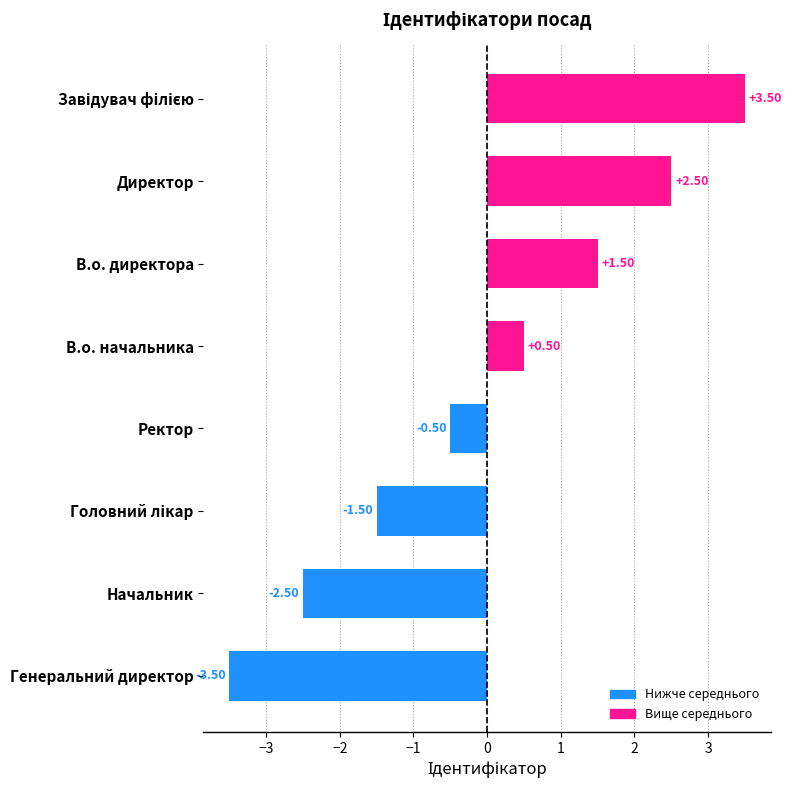

Where is the data nearest to the value 0?

Ректор